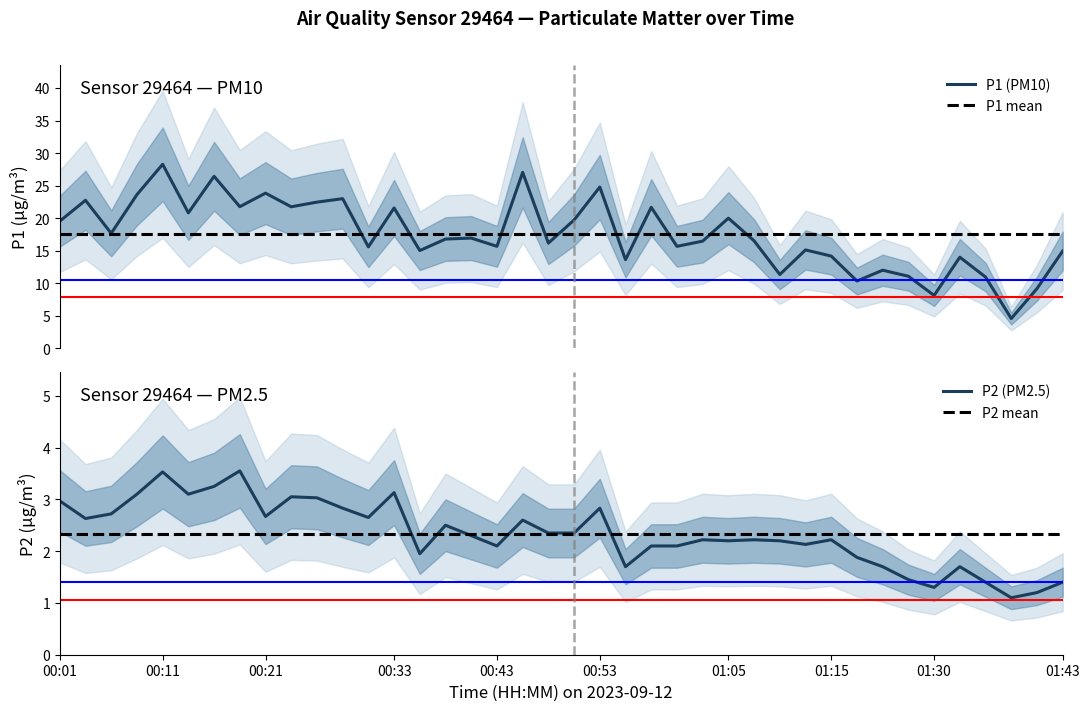

Which series has the largest total across all categories?

P1 (PM10)